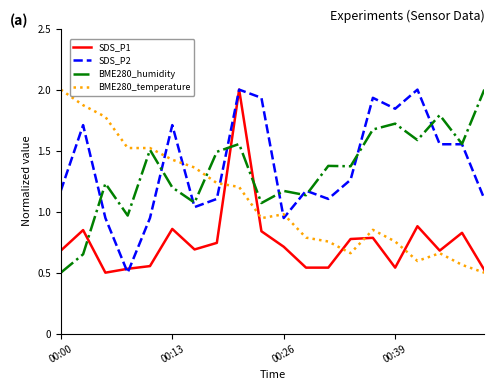

At how many categories does at least one series exceed 0?

20